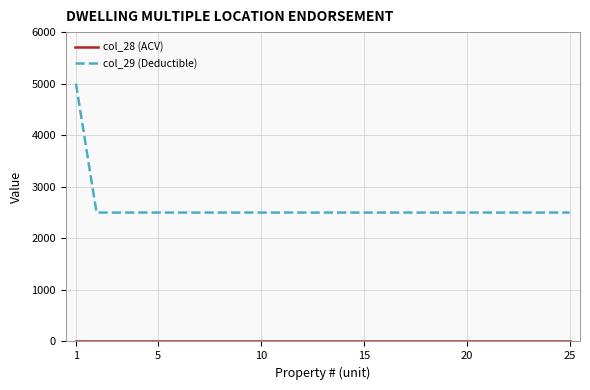

Which series has the largest total across all categories?

col_29 (Deductible)